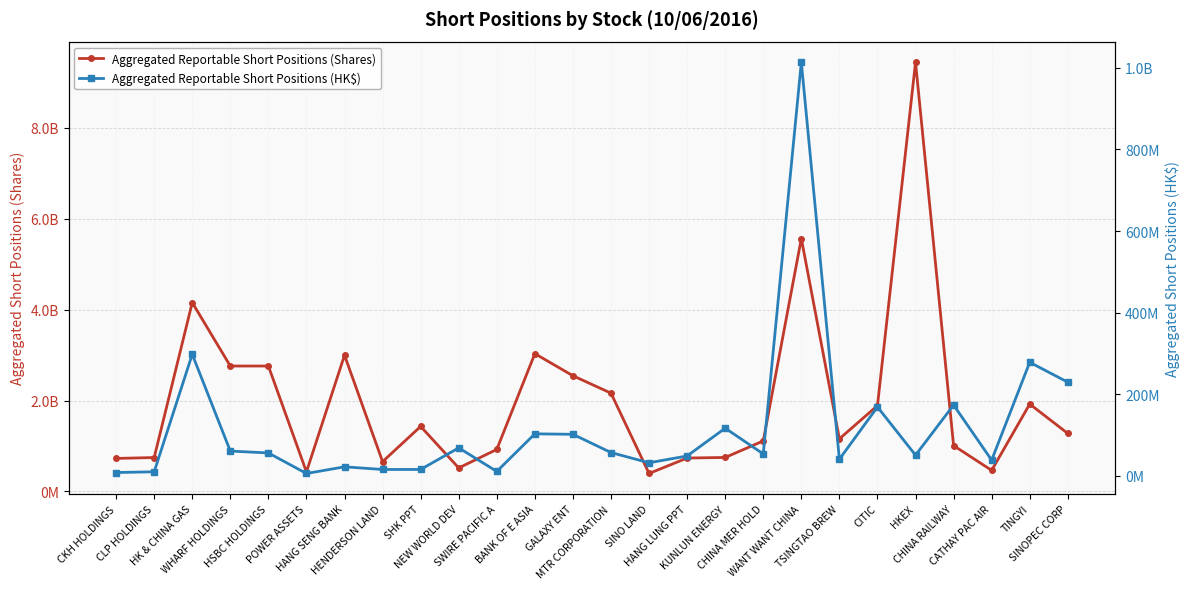

How many lines are shown in the chart?

2